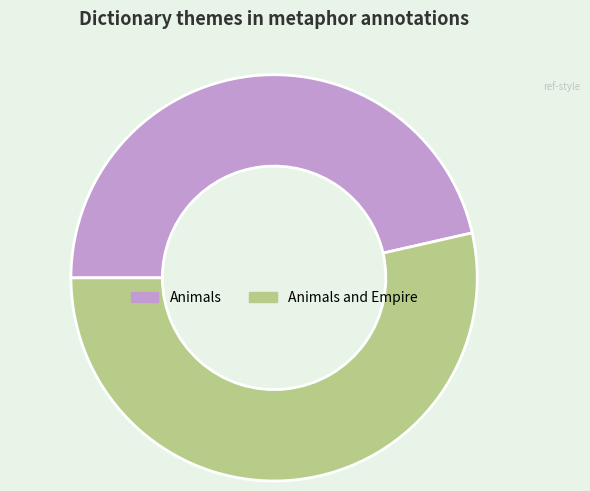

True or false: Animals accounts for 38% of the total.

False